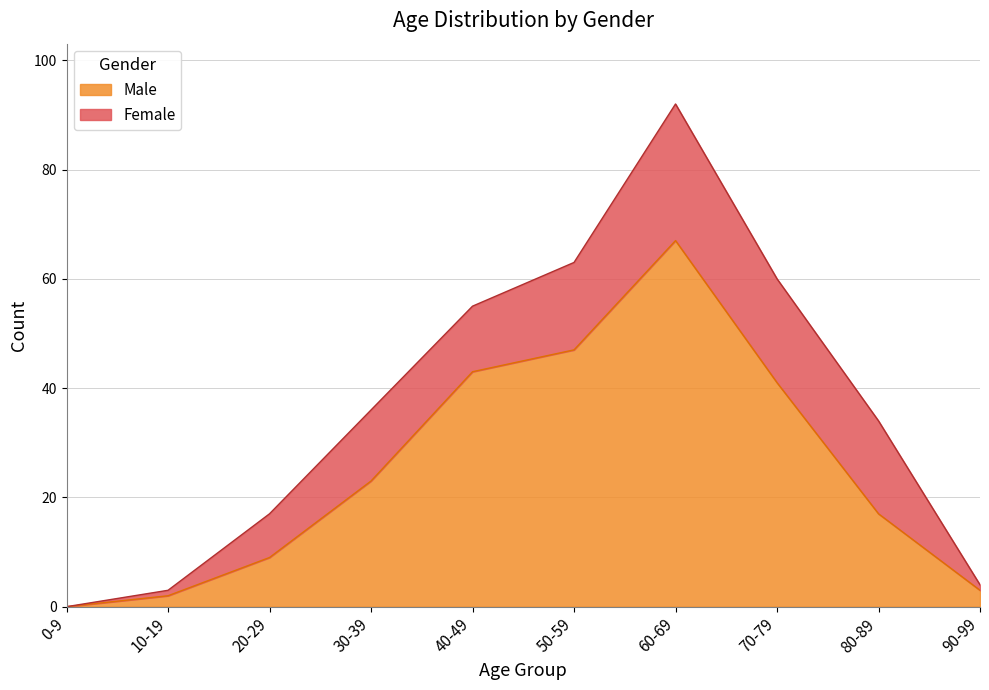

Reading left to right, what are all the values shown in this chart?

0-9=0	10-19=2	20-29=9	30-39=23	40-49=43	50-59=47	60-69=67	70-79=41	80-89=17	90-99=3